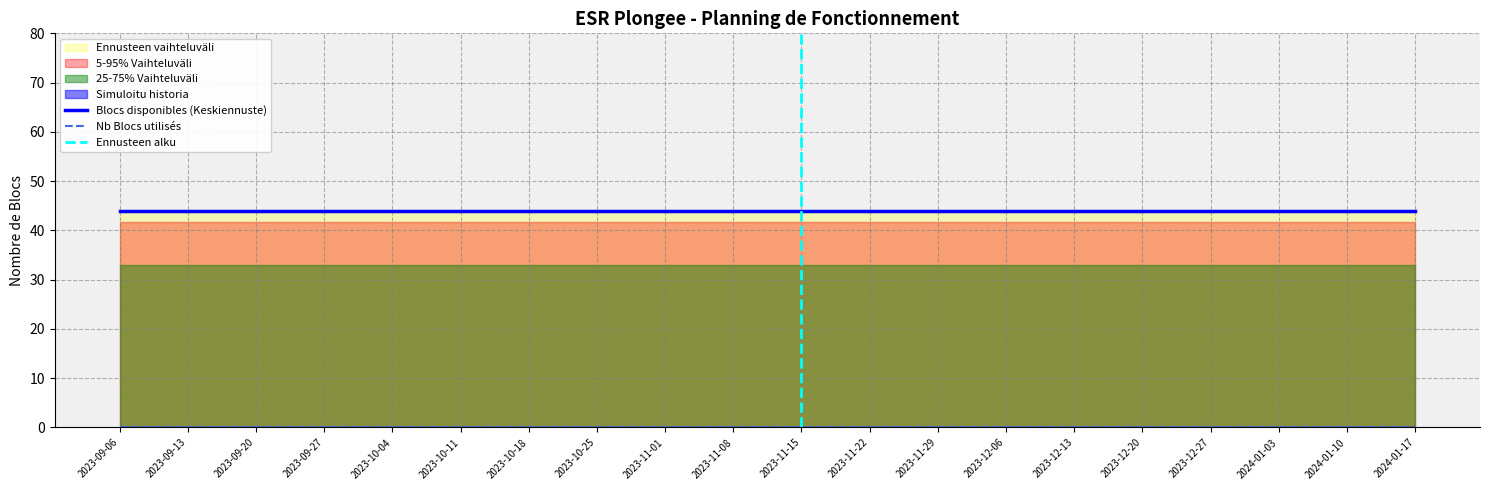

Which series has the largest total across all categories?

Blocs disponibles